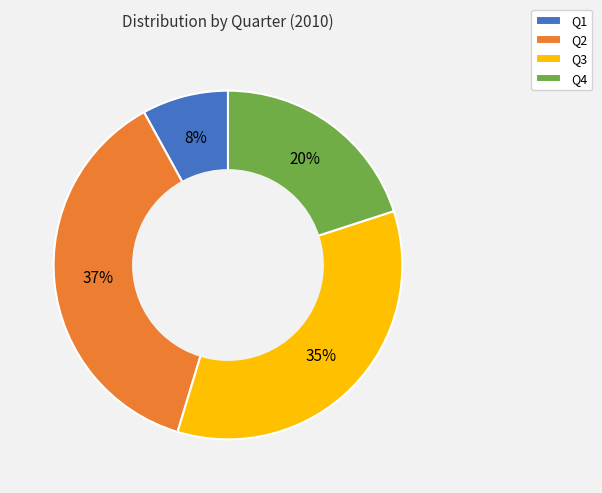

Which slice is the smallest?

Q1